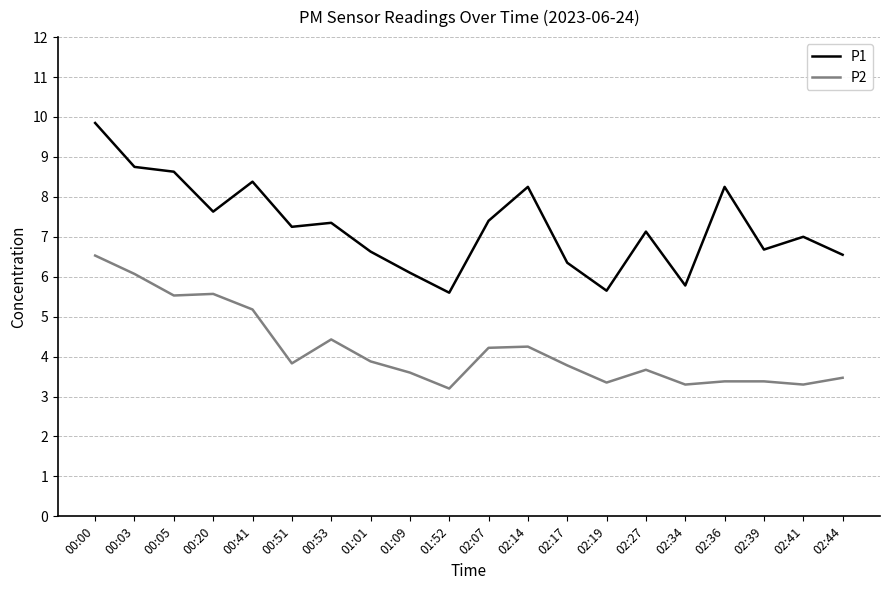

What is the difference between the maximum and minimum values in the P2 series?

3.3